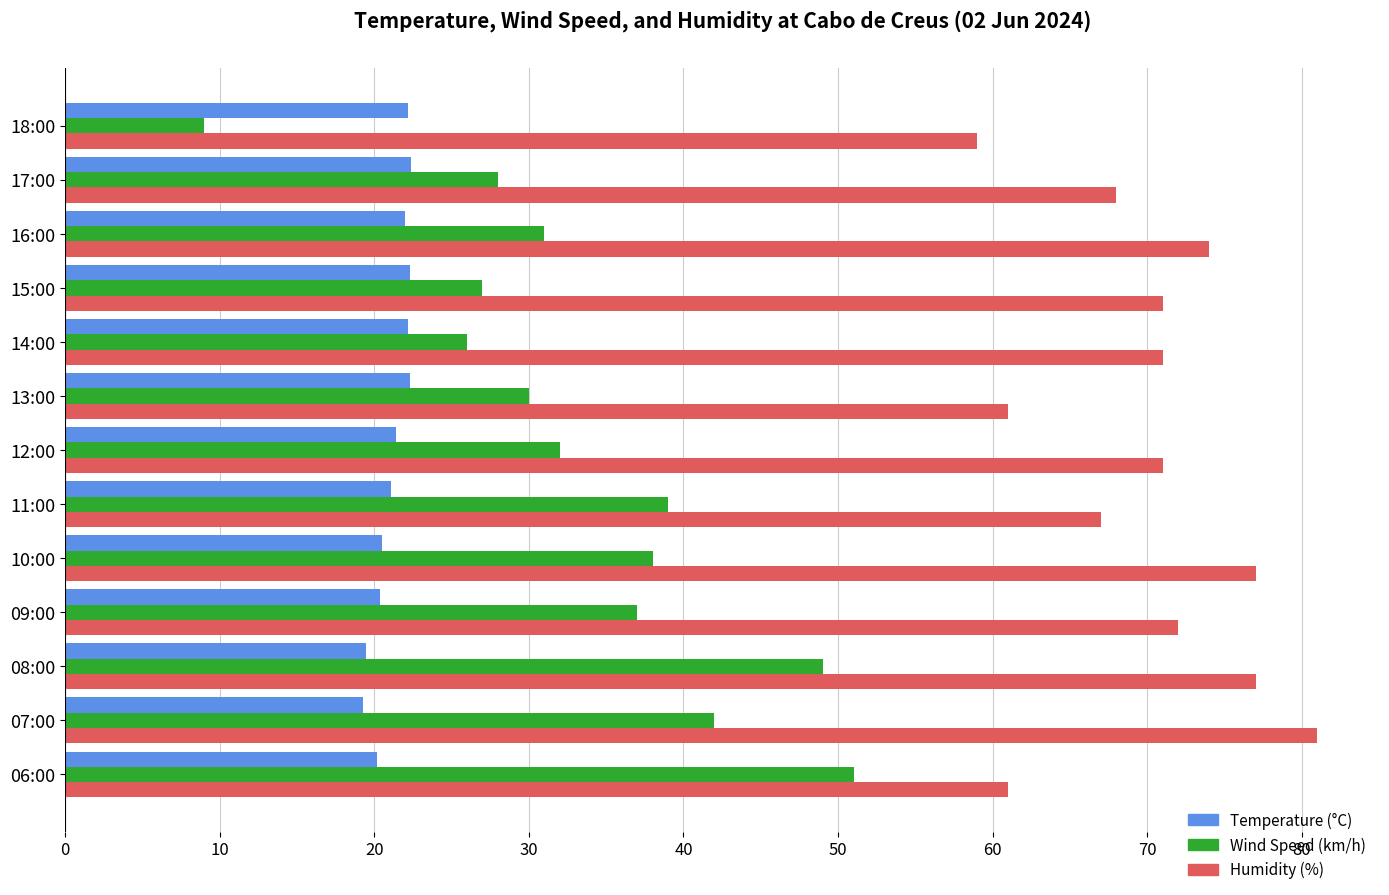

What is the total value across all series at 17:00?

118.4